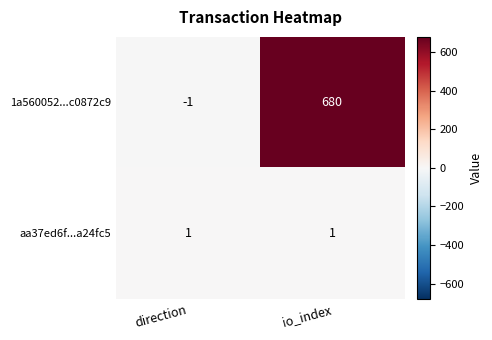

Where is 1a560052...c0872c9 nearest to the value 339?

direction